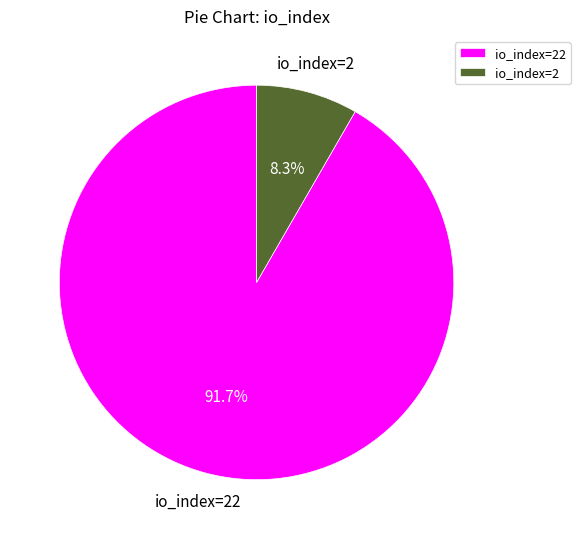

Which has a higher value, io_index=2 or io_index=22?

io_index=22